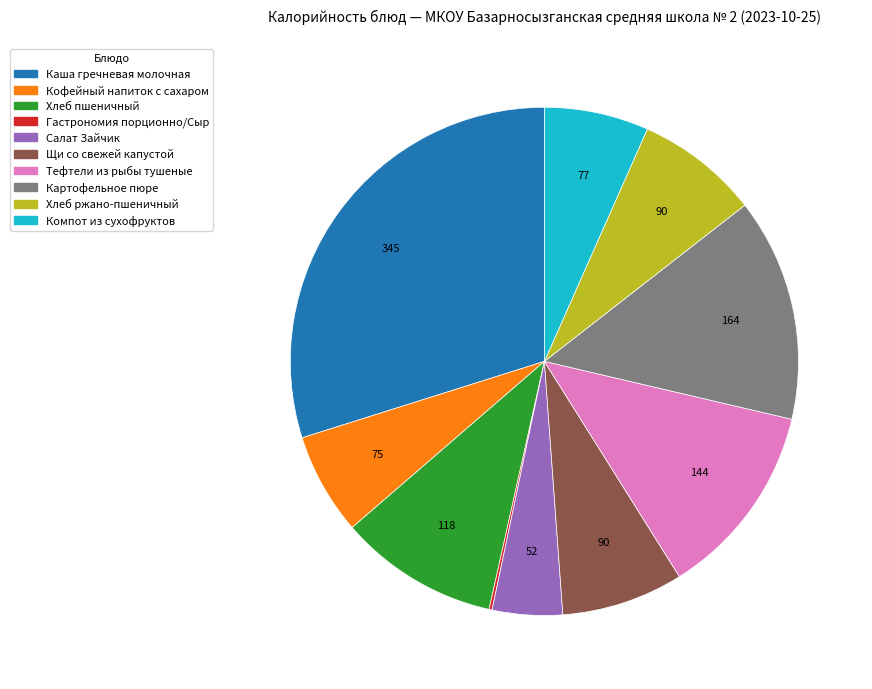

Does Компот из сухофруктов represent more than half of the total?

No